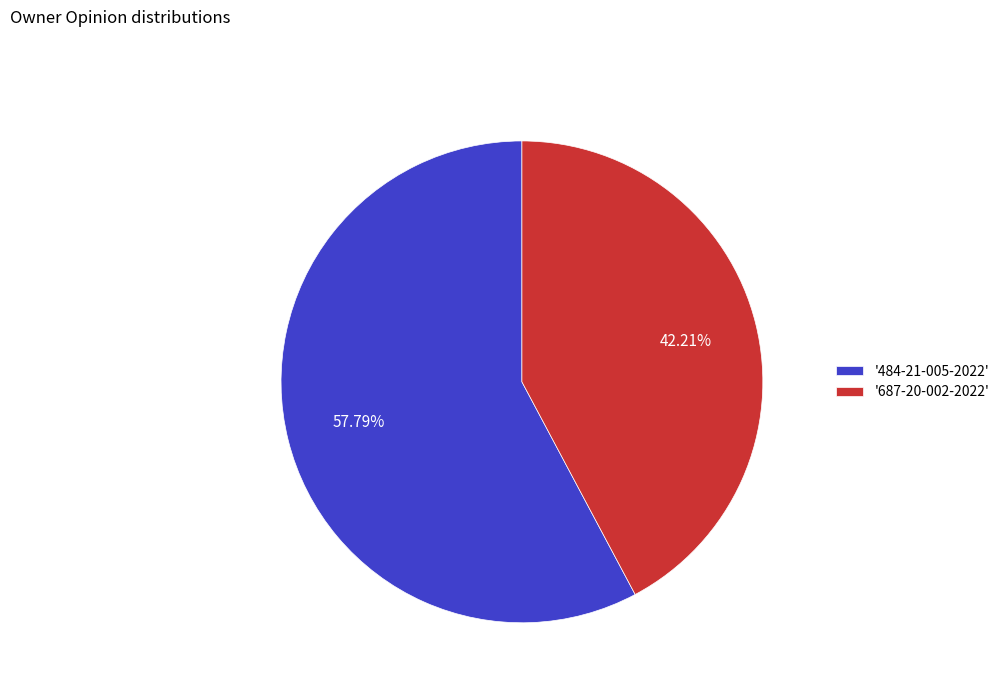

What is the ratio of the value at '484-21-005-2022' to the value at '687-20-002-2022'?

1.4